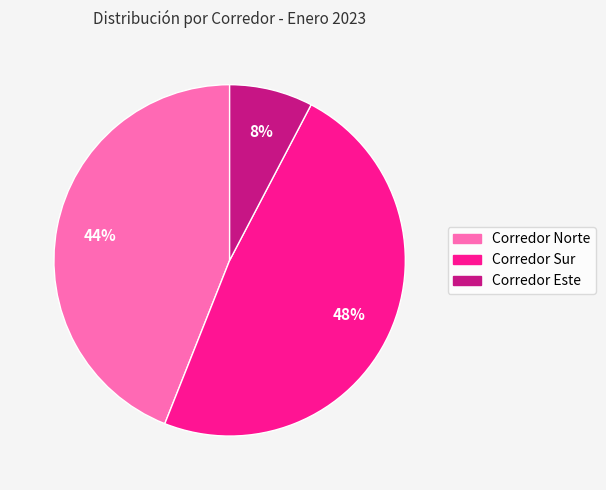

Rank the categories by value from highest to lowest.

Corredor Sur, Corredor Norte, Corredor Este